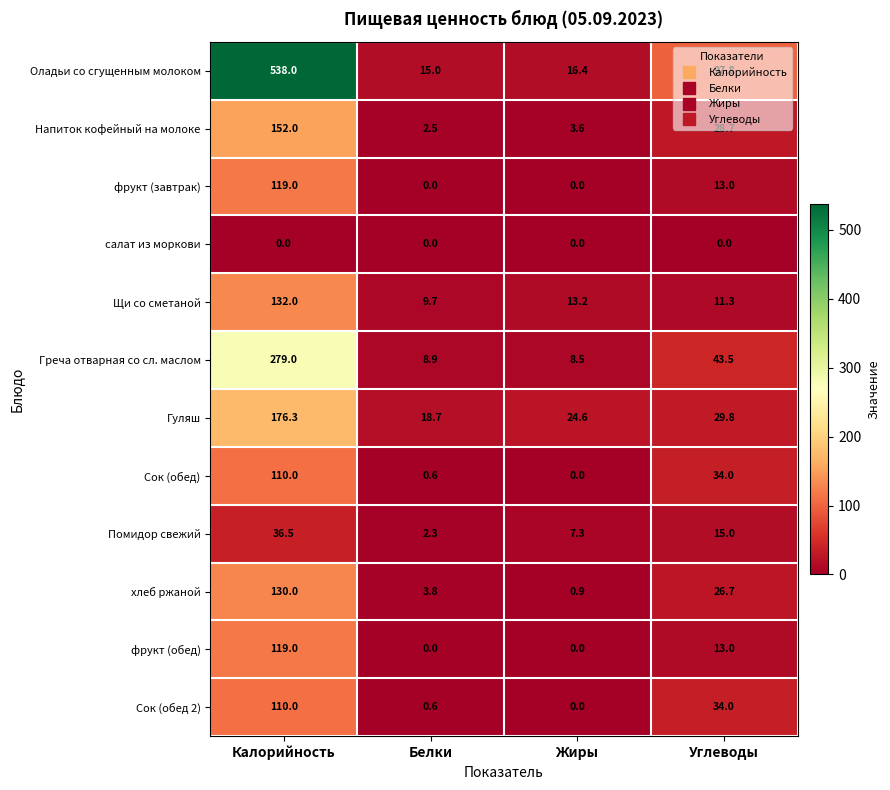

What is the difference between the maximum and minimum values in the Напиток кофейный на молоке series?

149.5